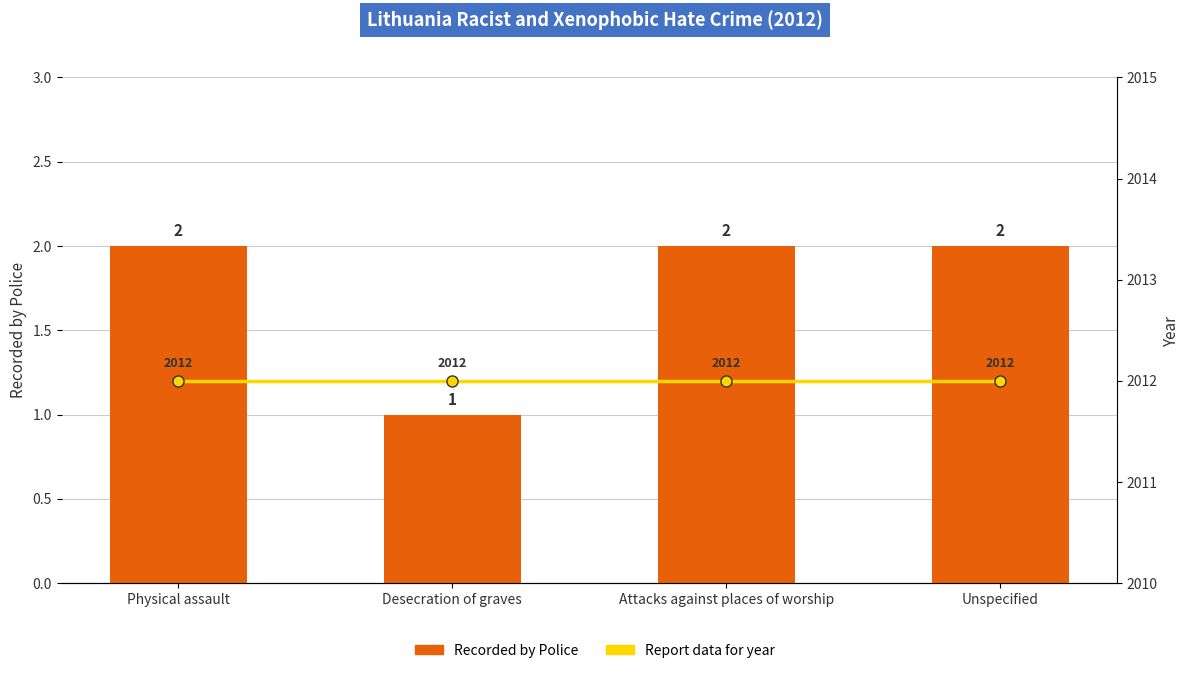

What is the difference between the second highest and minimum values in the Recorded by Police series?

1